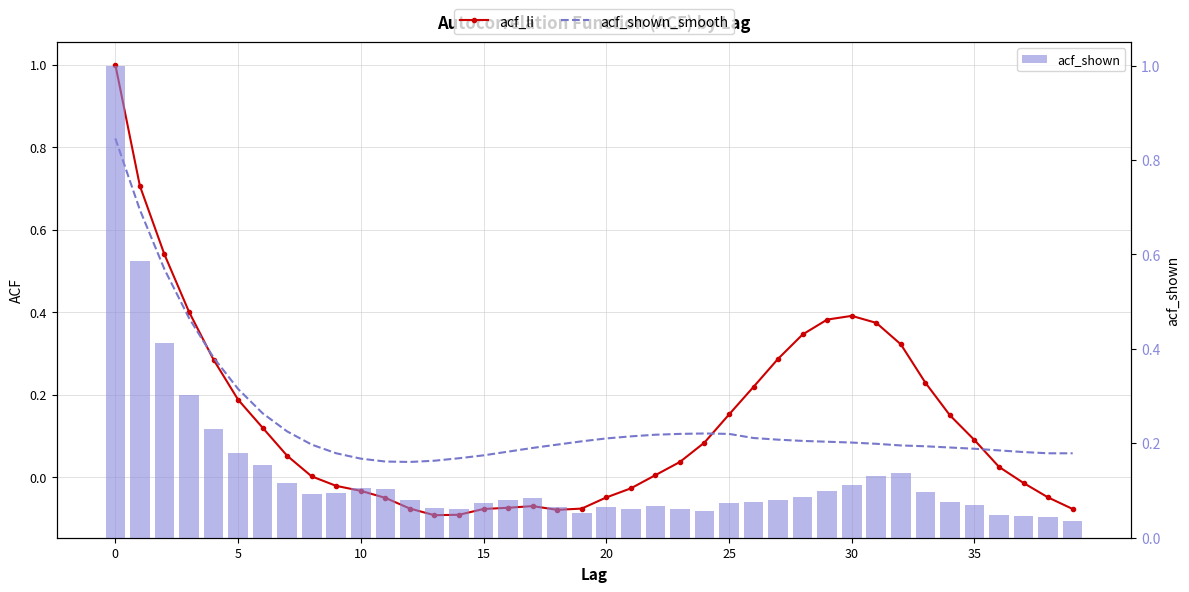

What is the spread (max minus min) of values at 11?

0.2